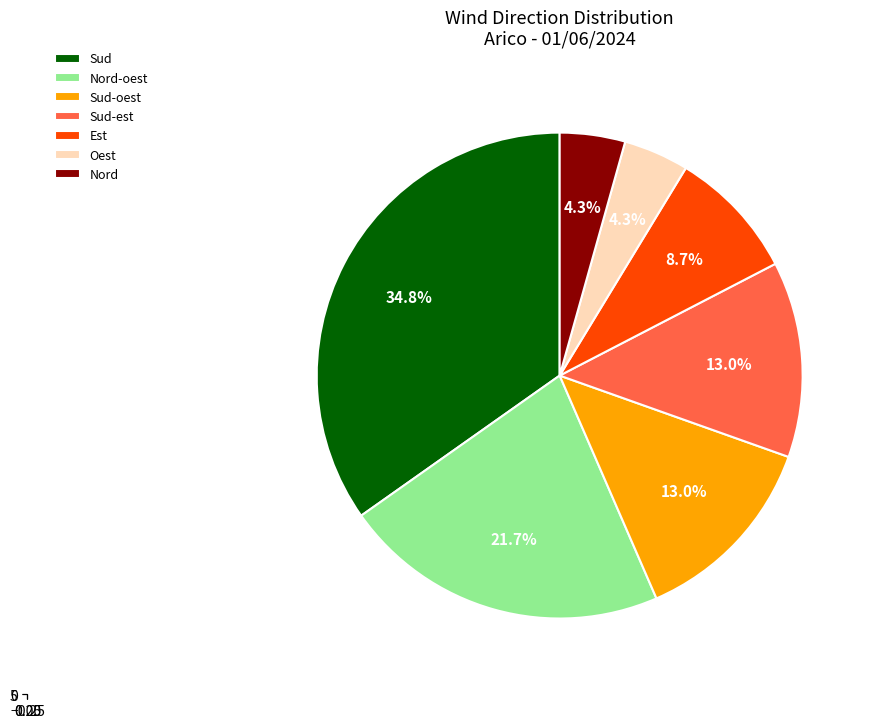

Does any single category account for the majority?

No